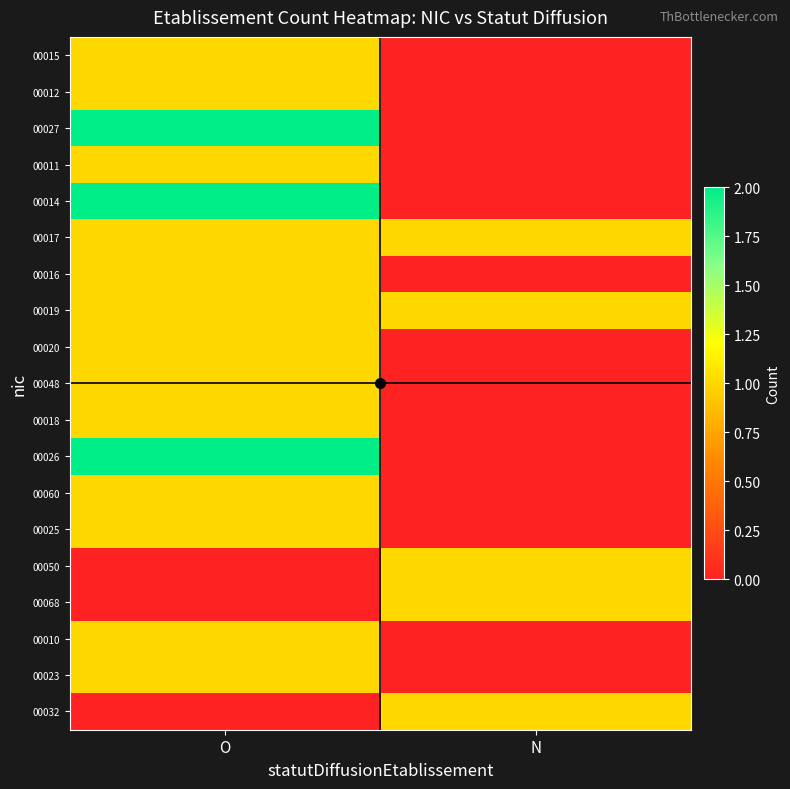

Reading left to right, list all the values displayed in this chart.

00015: O=1	N=0
00012: O=1	N=0
00027: O=2	N=0
00011: O=1	N=0
00014: O=2	N=0
00017: O=1	N=1
00016: O=1	N=0
00019: O=1	N=1
00020: O=1	N=0
00048: O=1	N=0
00018: O=1	N=0
00026: O=2	N=0
00060: O=1	N=0
00025: O=1	N=0
00050: O=0	N=1
00068: O=0	N=1
00010: O=1	N=0
00023: O=1	N=0
00032: O=0	N=1